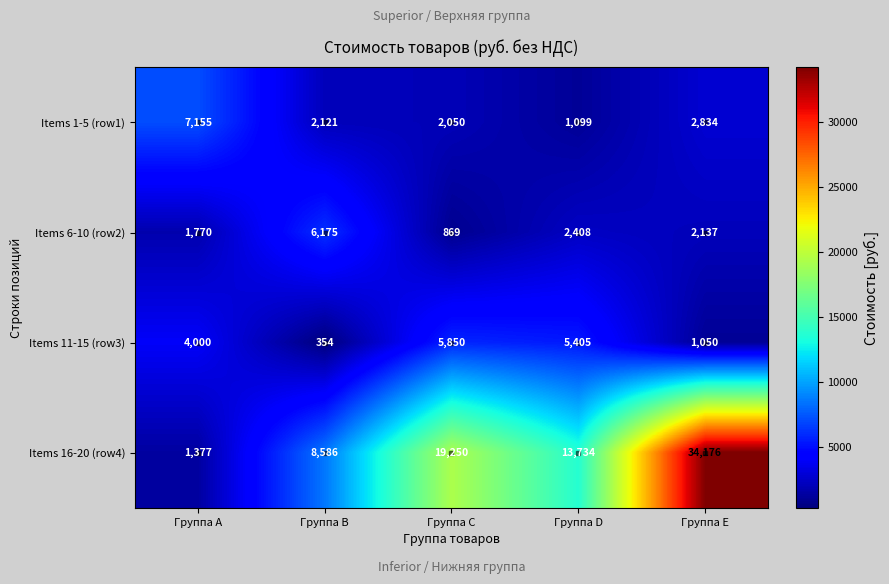

Between Группа D and Группа E, which series saw the biggest shift?

Items 16-20 (row4)